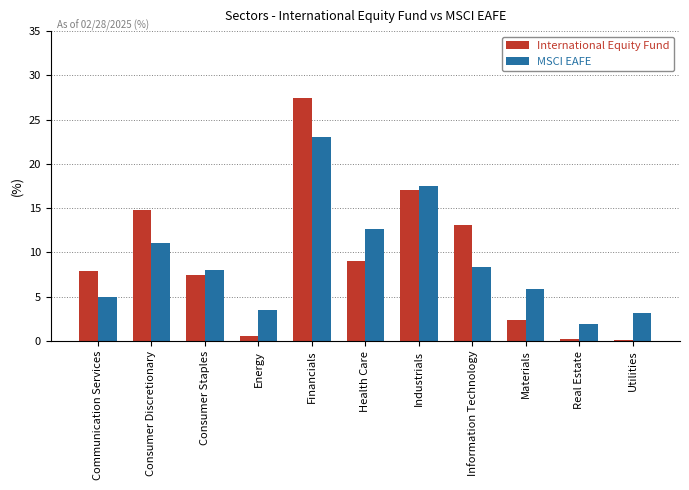

Which series changed the most between Financials and Health Care?

International Equity Fund